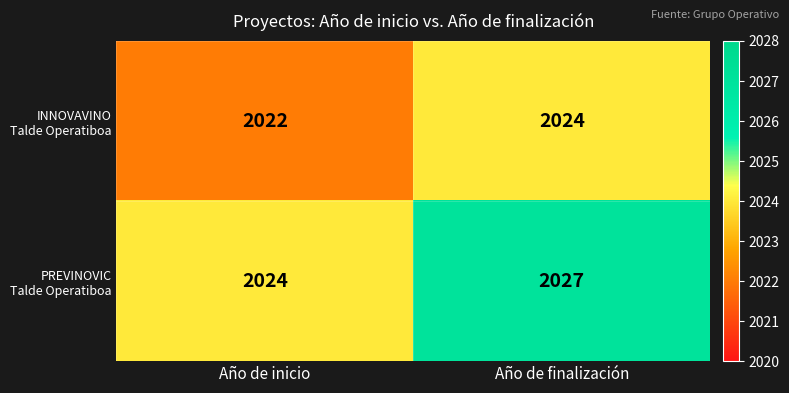

What is the maximum value shown in the chart?

2027